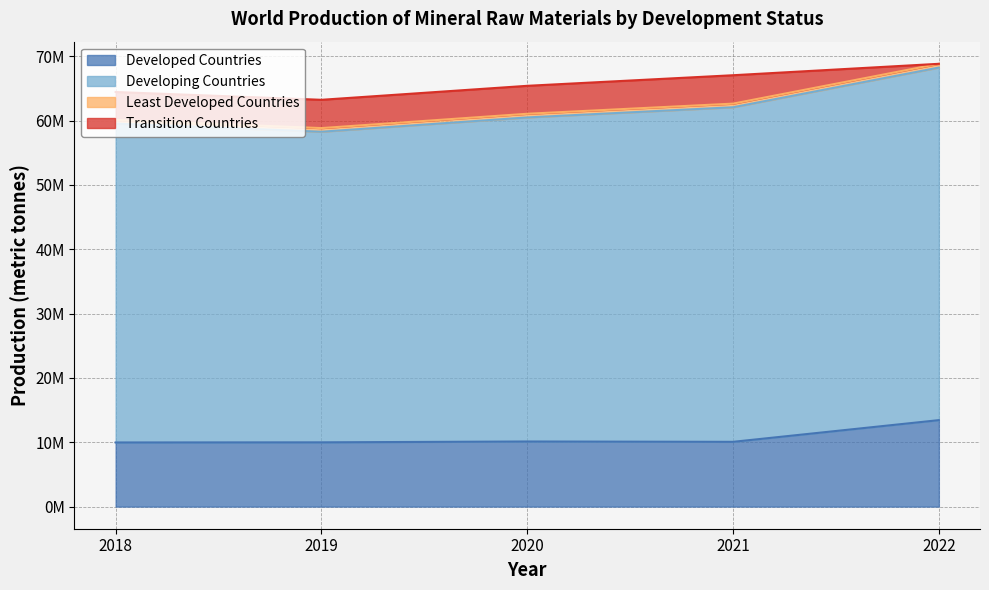

The value of Developing Countries at 2021 is 93423548. True or false?

False